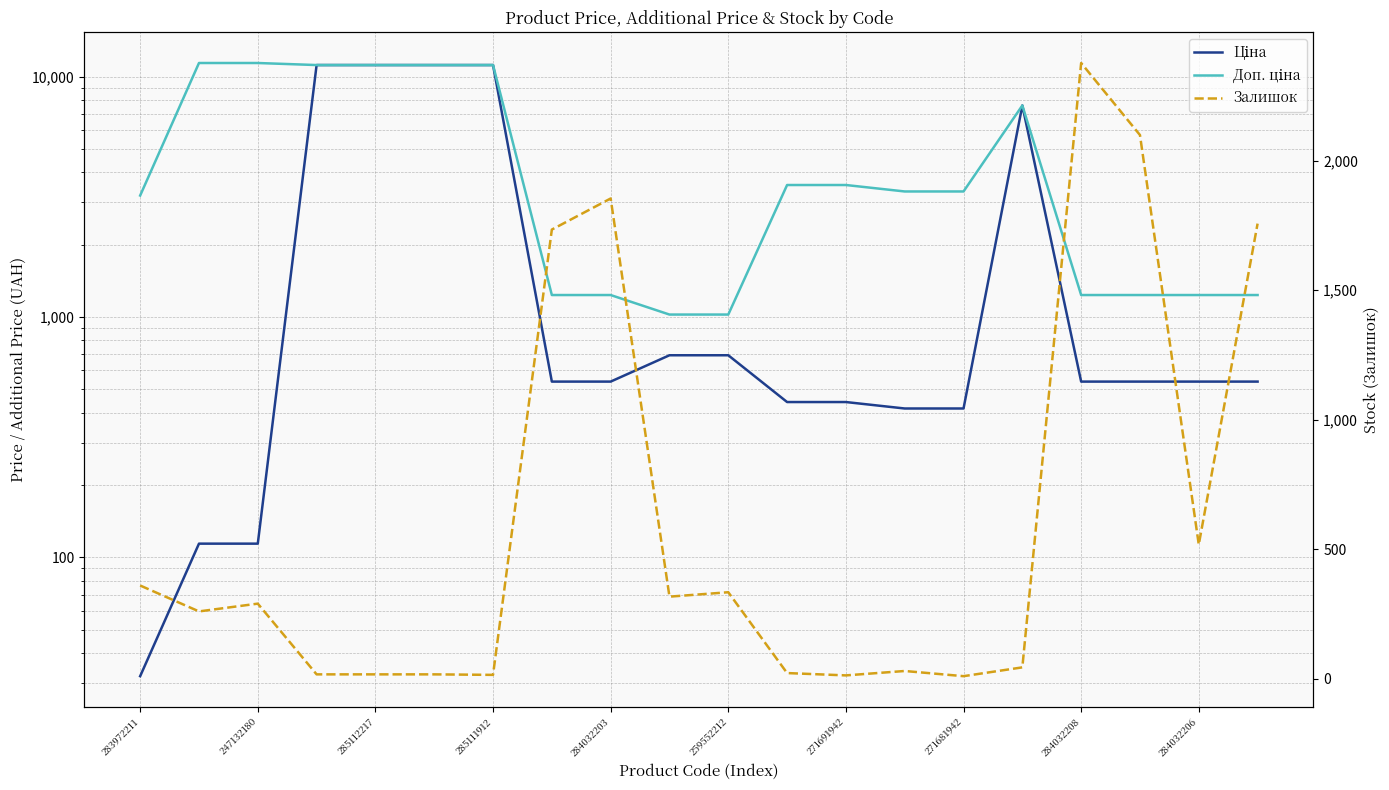

At 284032203, list the series in order from largest to smallest.

Залишок, Доп. ціна, Ціна